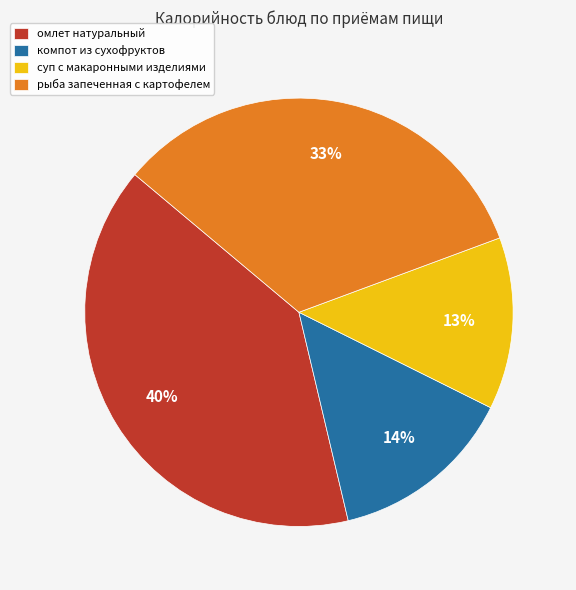

True or false: суп с макаронными изделиями accounts for 22% of the total.

False